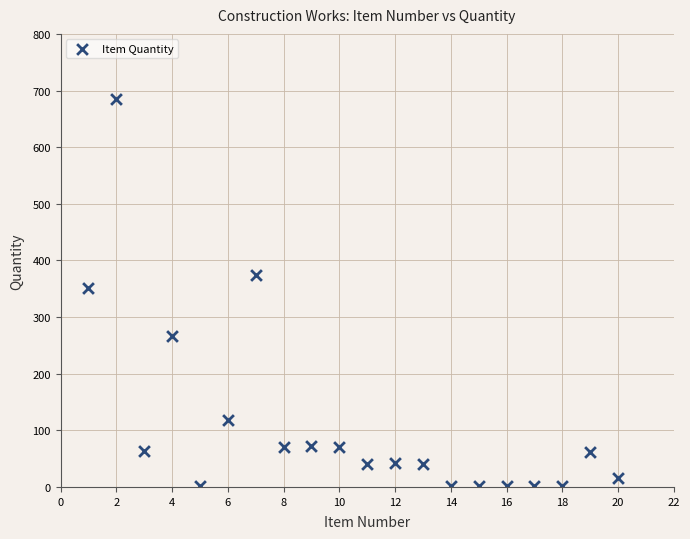

What Y value in the scatter plot is closest to 343?

351.7